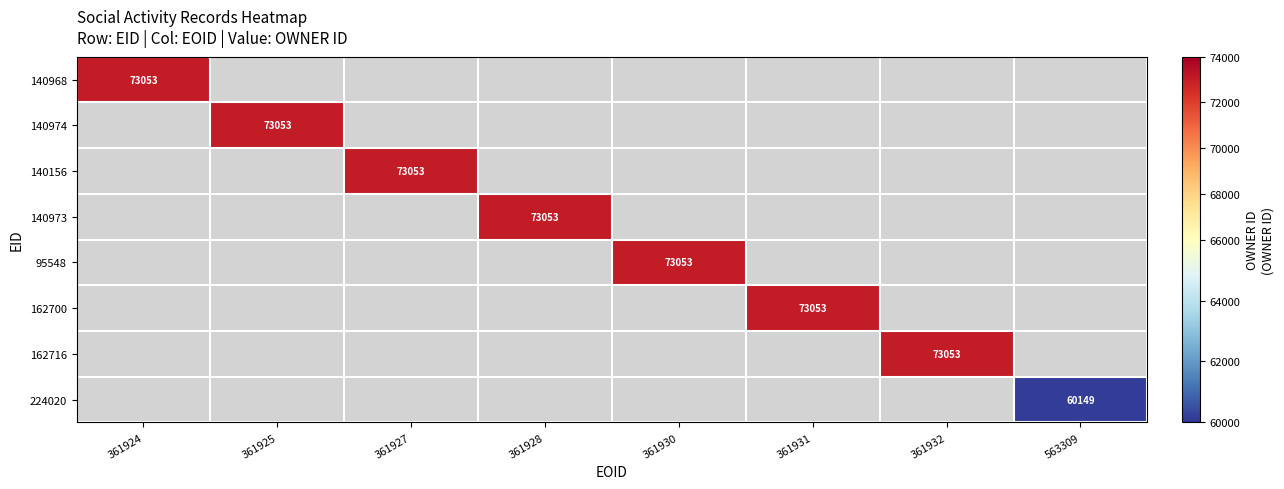

Is it true that 95548 equals 116734 at 361930?

False